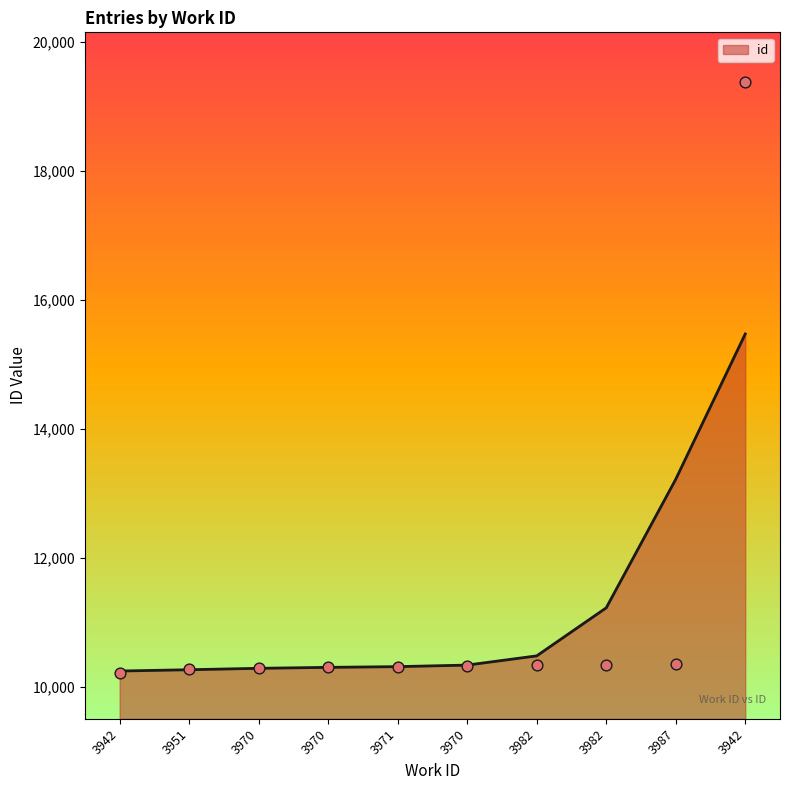

What is the change in value from 3971 to 3970?

+18